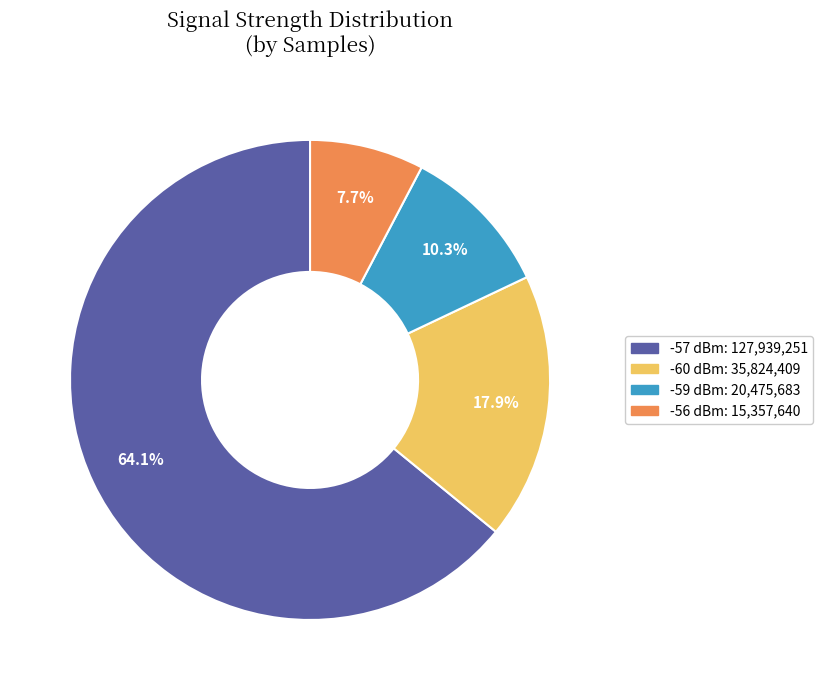

Is there a majority slice in this chart?

Yes